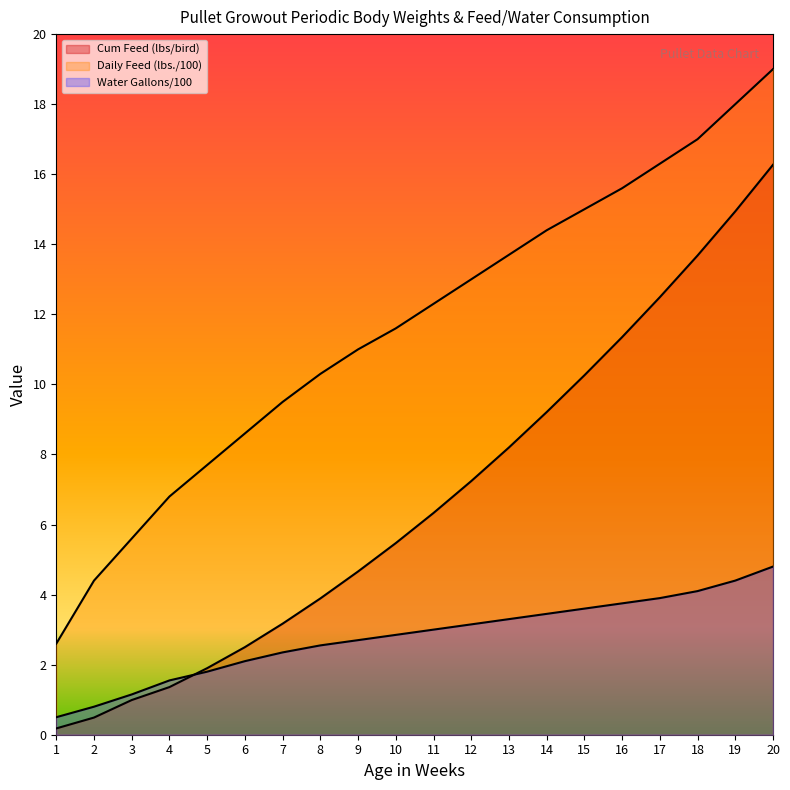

What is the minimum value shown in the chart?

0.2